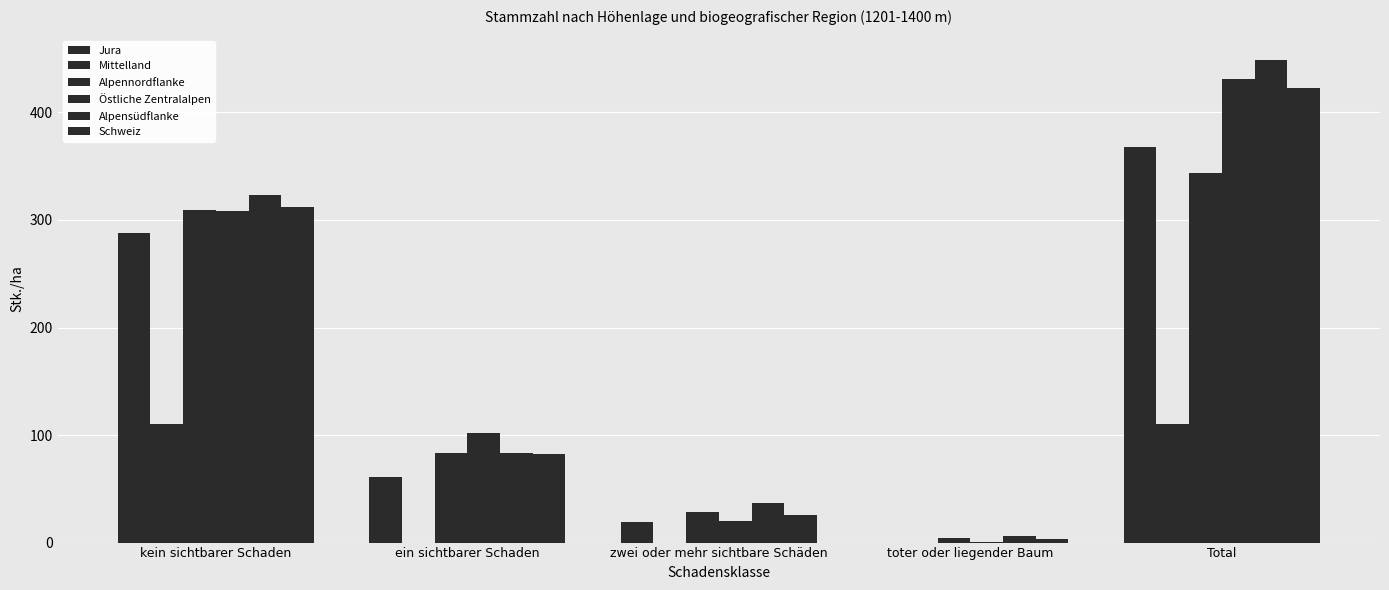

Rank the series at zwei oder mehr sichtbare Schäden from lowest to highest value.

Mittelland, Jura, Östliche Zentralalpen, Schweiz, Alpennordflanke, Alpensüdflanke